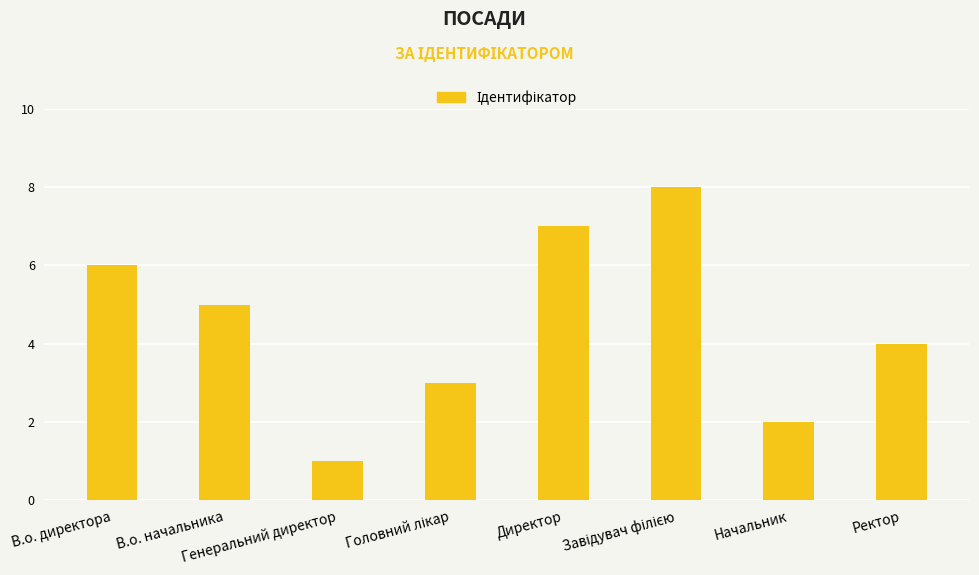

What is the difference between the maximum and minimum values?

7